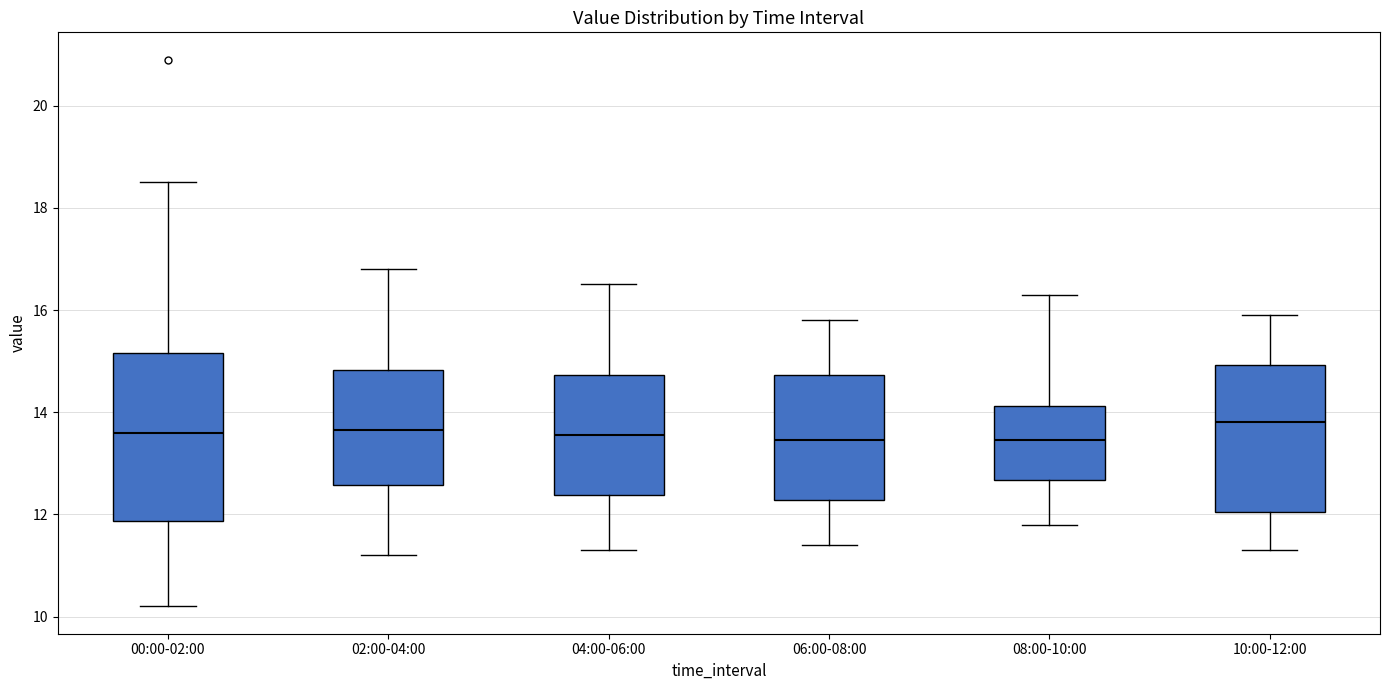

Where does the upper whisker of the box for 10:00-12:00 end on the y-axis? The values are not printed on the chart, so give them approximately, as read against the axis.

16.0